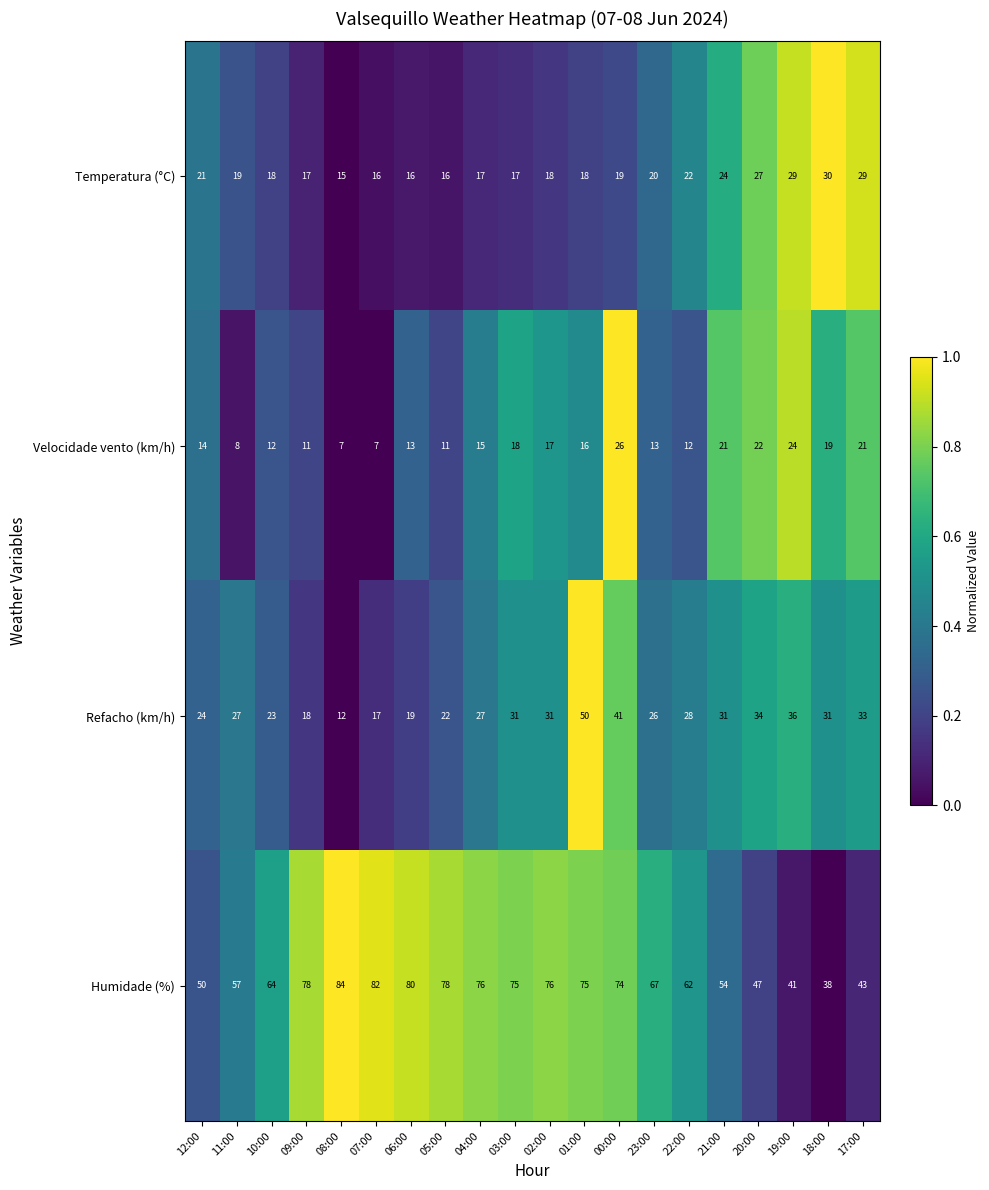

How many series are shown in this chart?

4